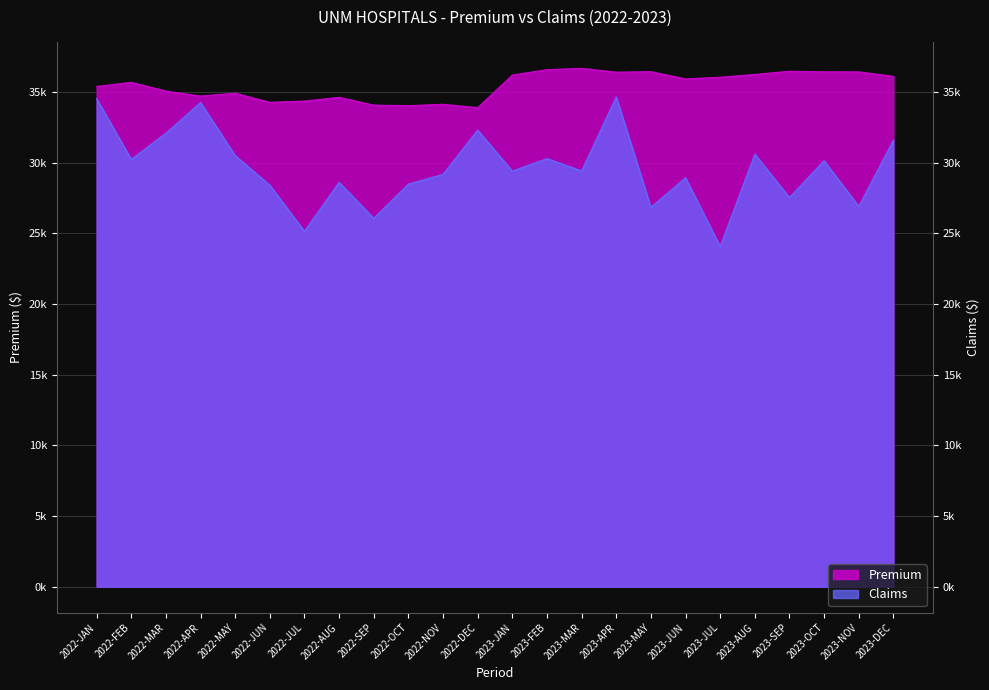

At how many categories does at least one series exceed 30195?

24